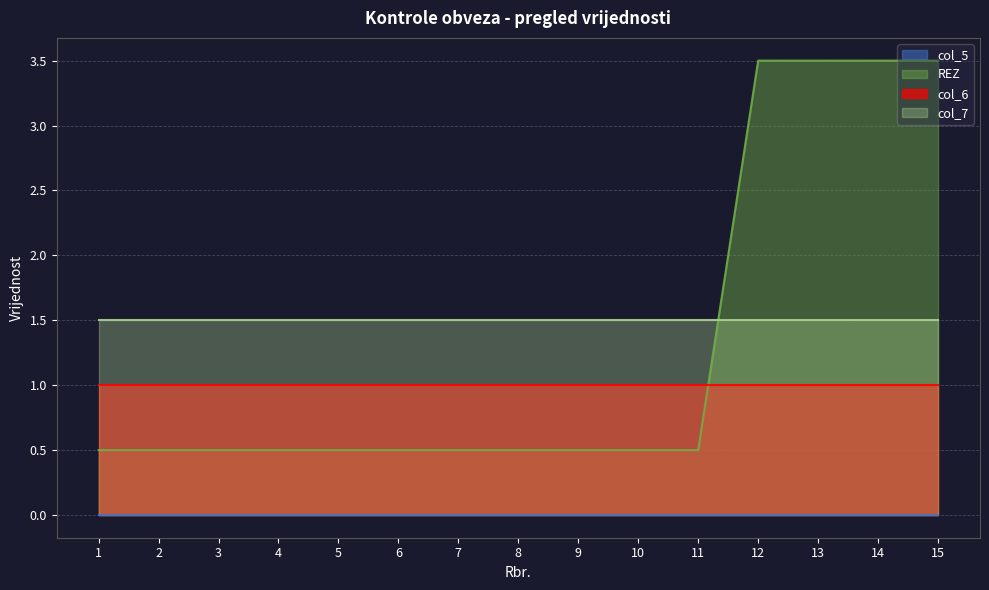

Is it true that REZ equals 0.8 at 7?

False